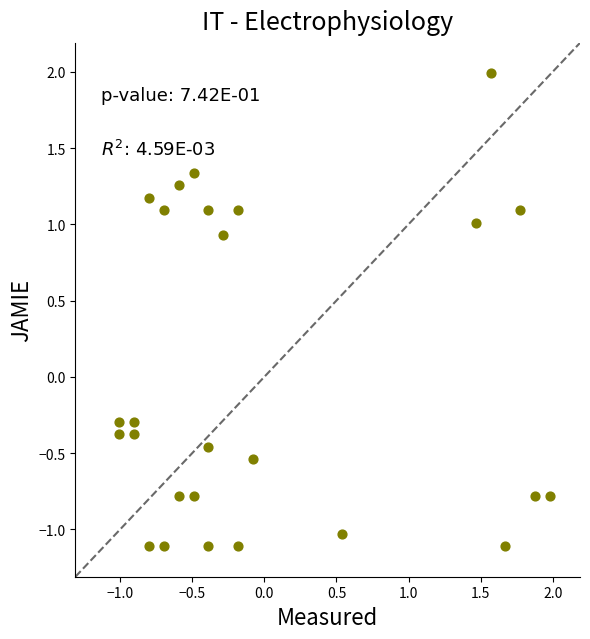

What is the range of X values (max minus min)?

3.0